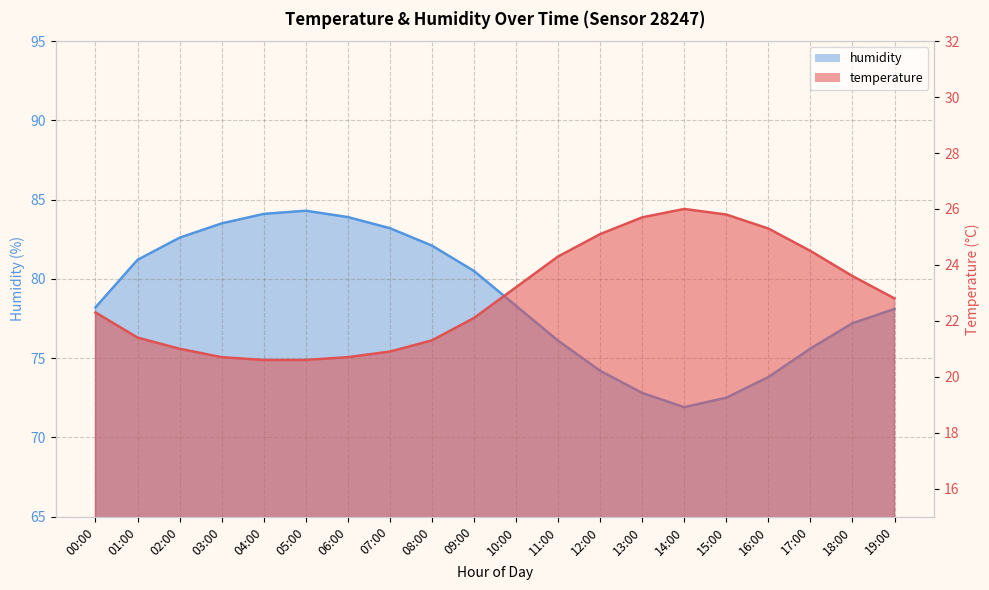

Which category has the highest value across all series?

05:00